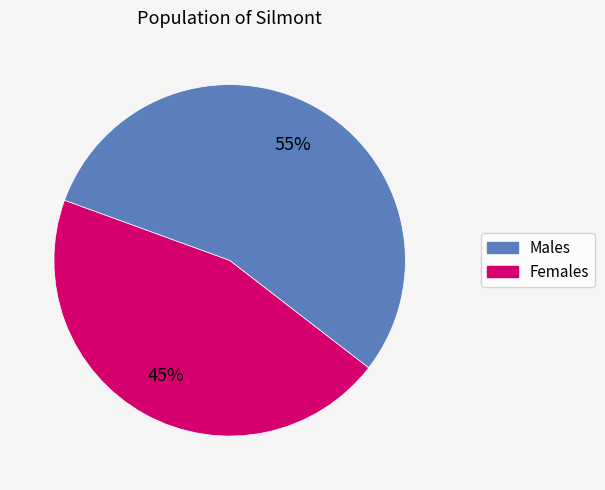

To the nearest percent, what is the average slice percentage?

50%